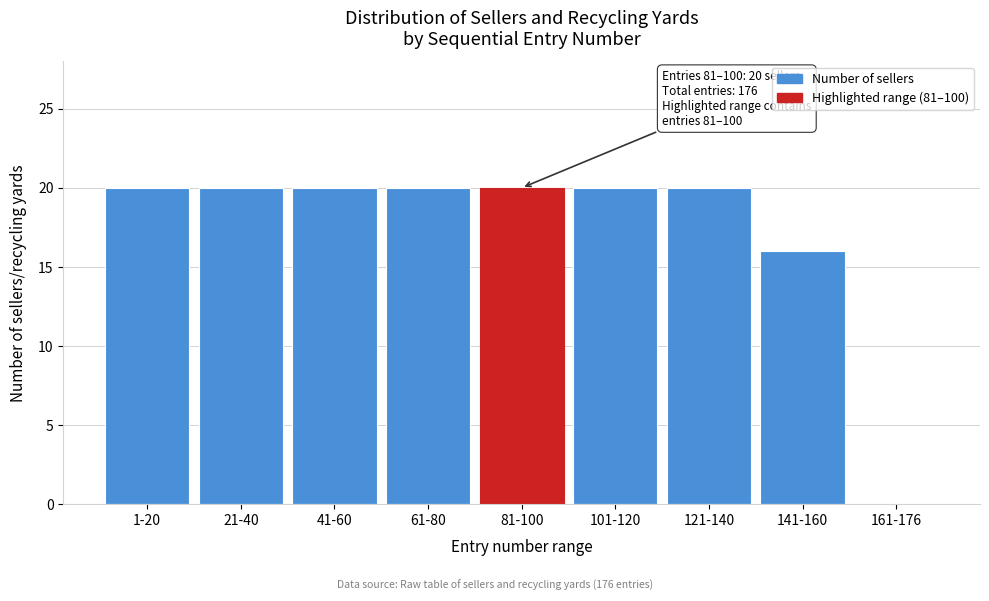

Reading left to right, list all the values displayed in this chart.

1-20=20	21-40=20	41-60=20	61-80=20	81-100=20	101-120=20	121-140=20	141-160=16	161-176=0